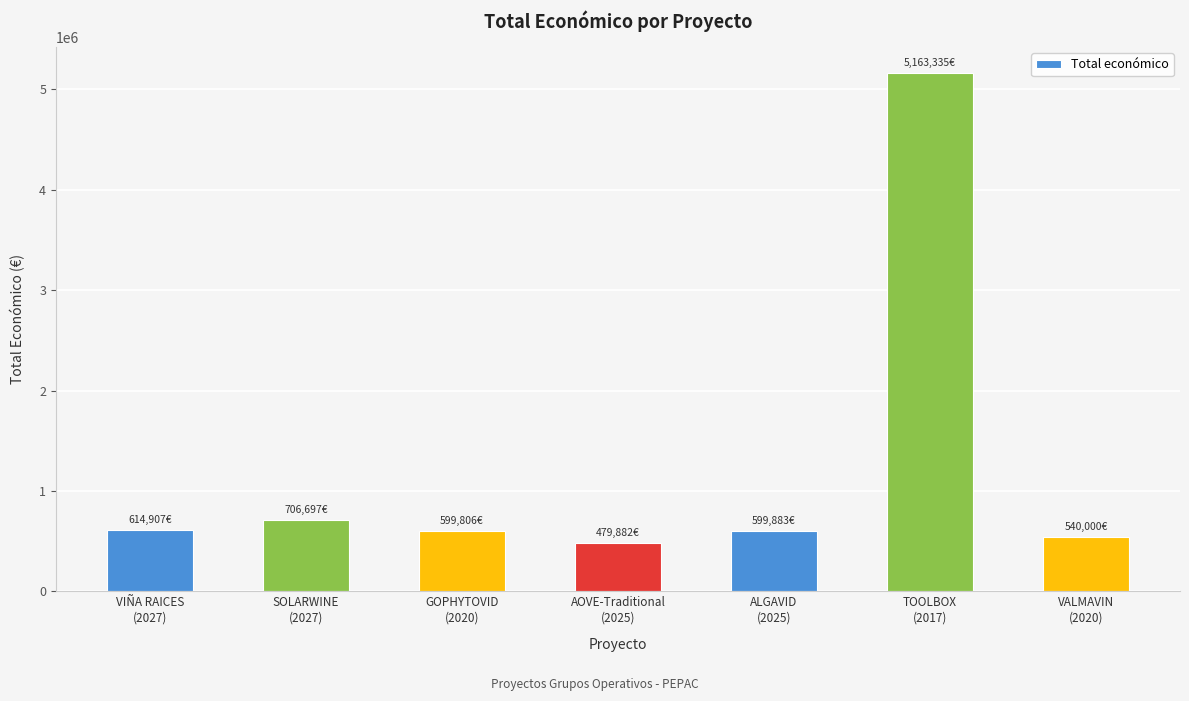

What is the value of the 7th bar from the left?

540000